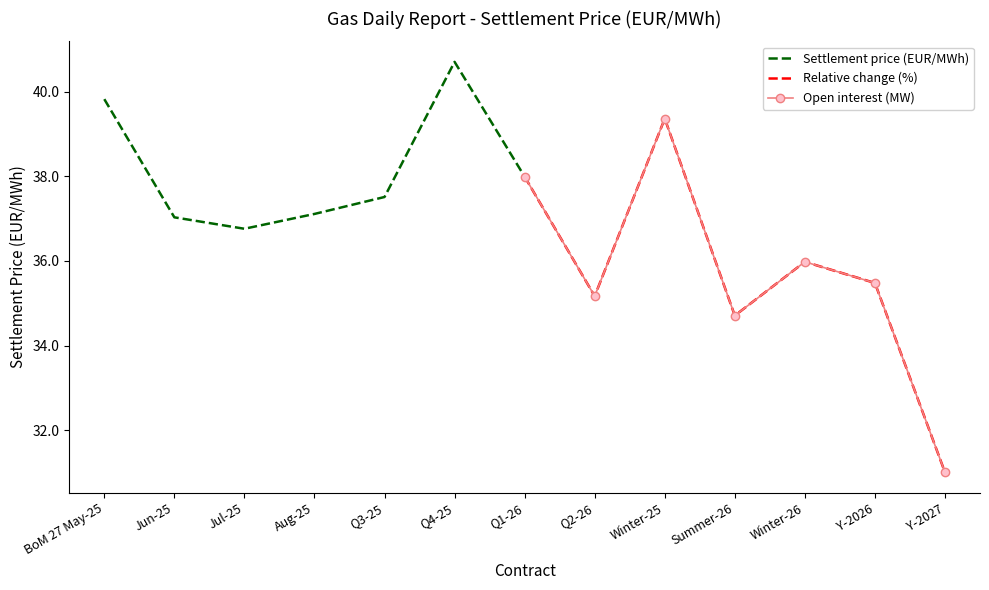

What is the label of the 7th point from the left?

Q1-26